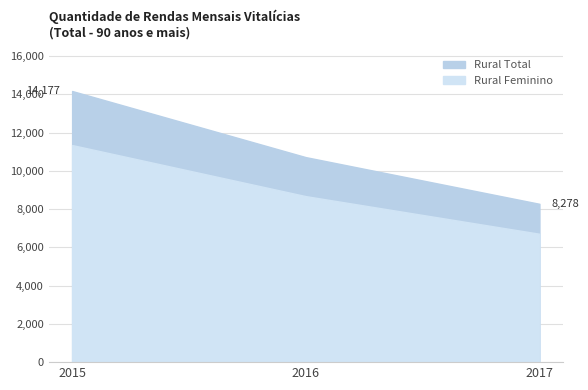

What is the difference between the maximum and second lowest values in the Rural Feminino series?

2671